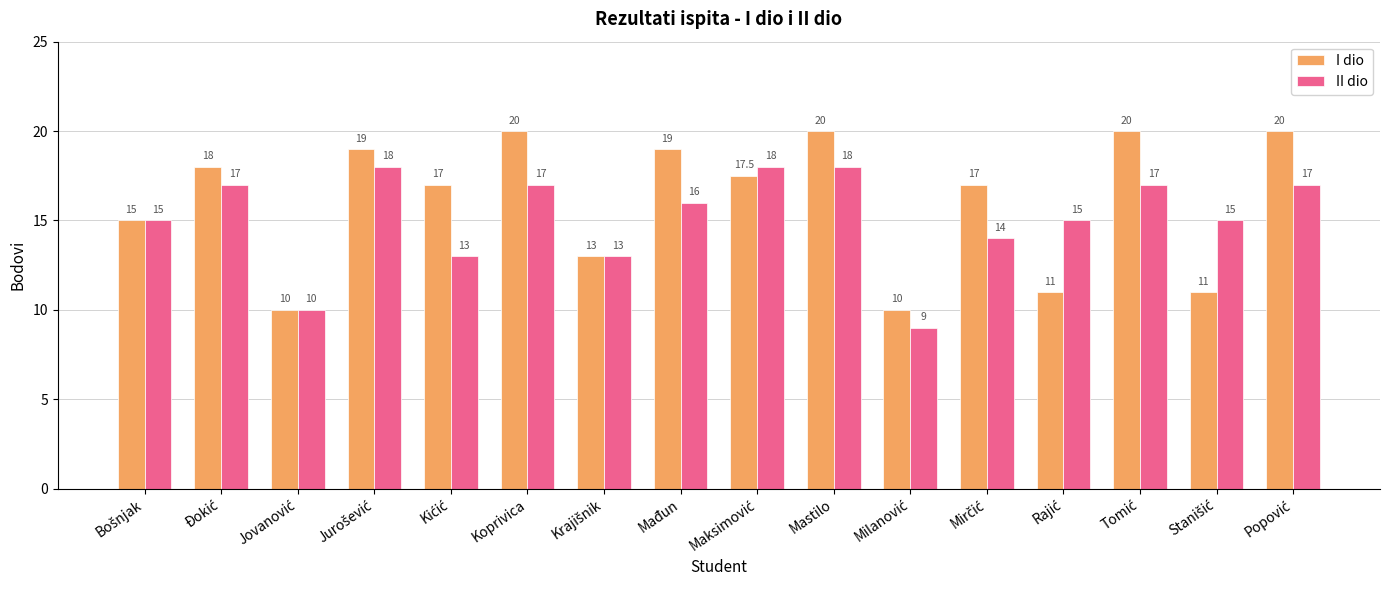

What is the difference between the second highest and minimum values in the II dio series?

9.0